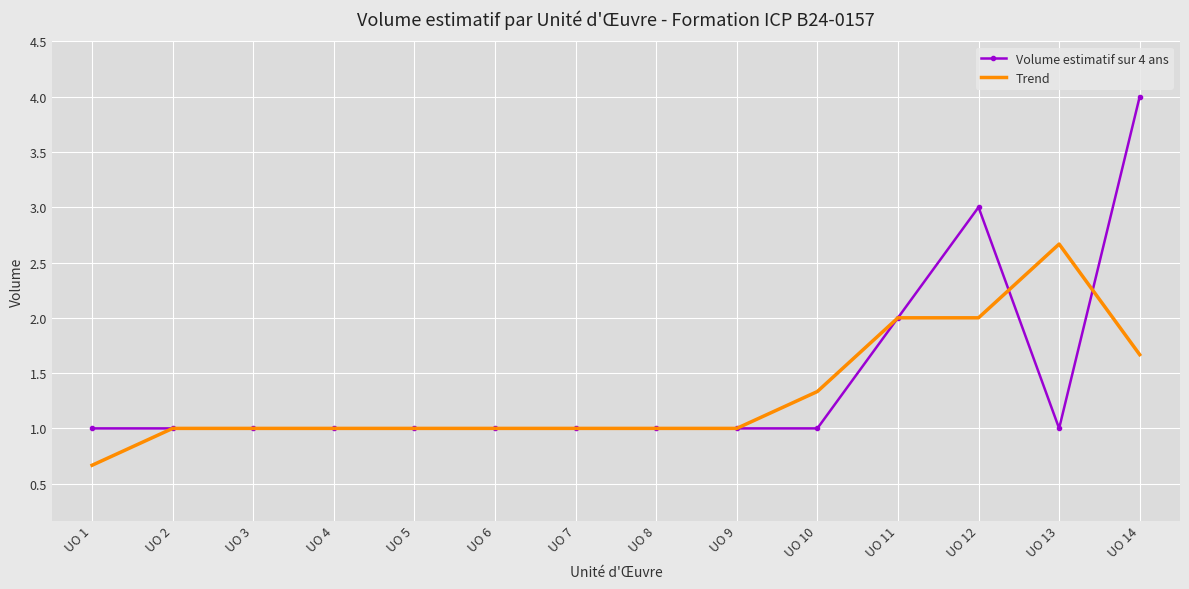

What is the approximate value of Volume estimatif sur 4 ans at UO 3?

1.0